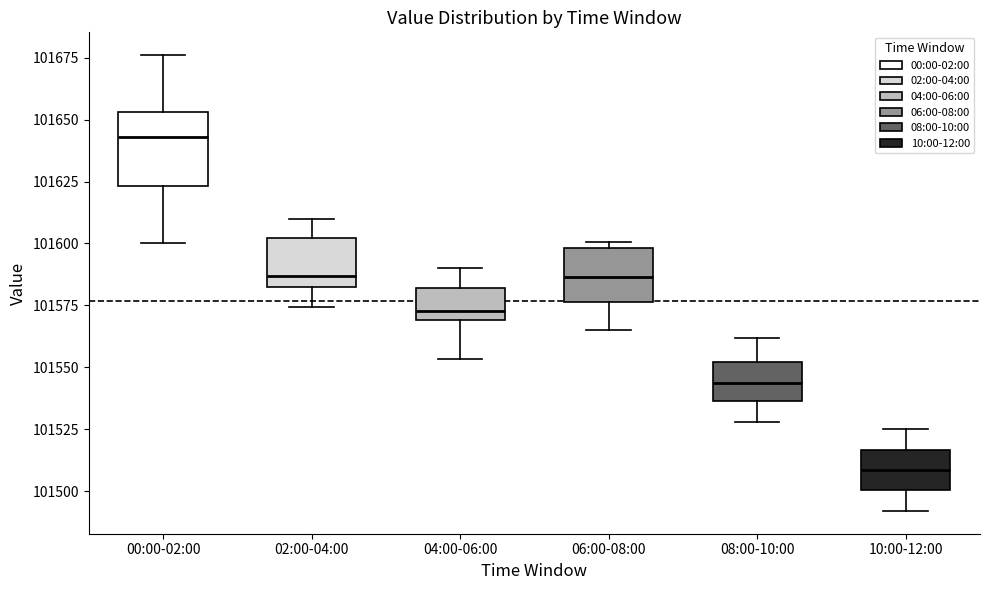

Which box's median line is the lowest?

10:00-12:00